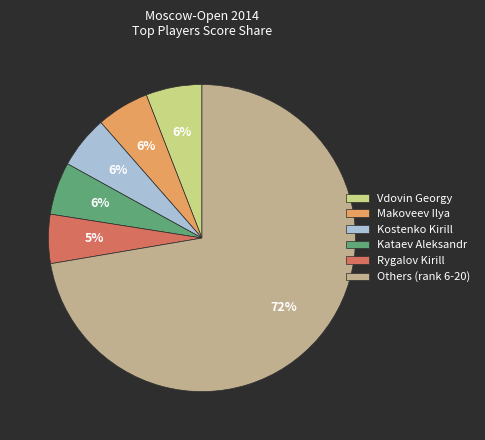

Is the sum of Kostenko Kirill and Makoveev Ilya greater than half?

No